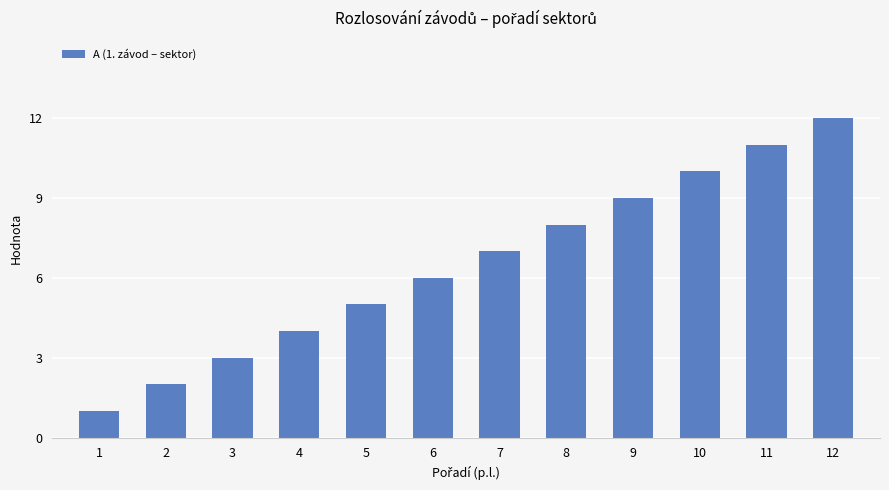

What is the ratio of the value at 12 to the value at 8?

1.5